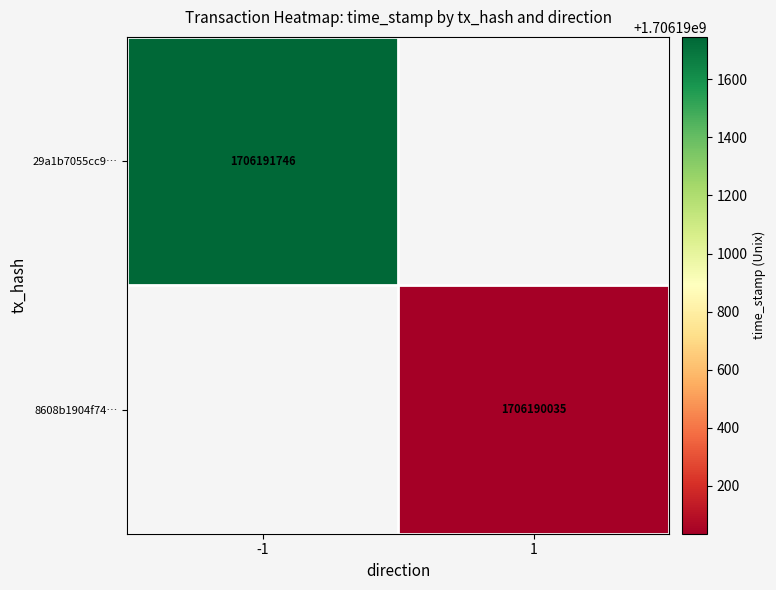

The value of 8608b1904f74… at 1 is 2578681372.2. True or false?

False